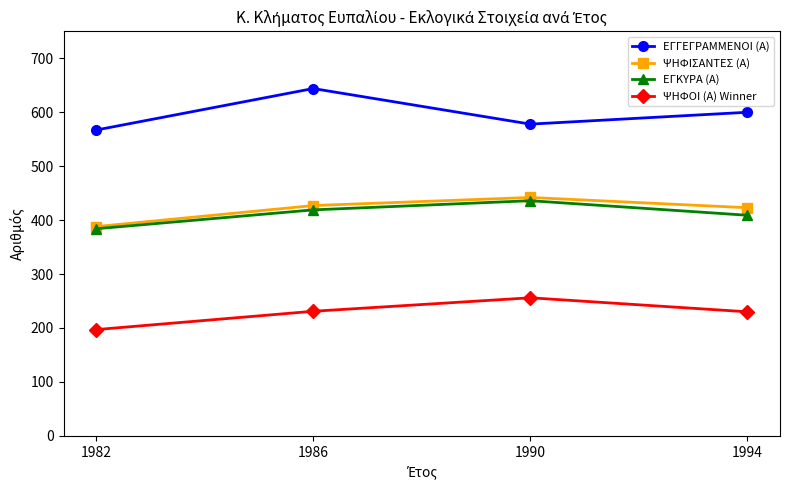

What is the average value of the ΕΓΚΥΡΑ (Α) series?

412